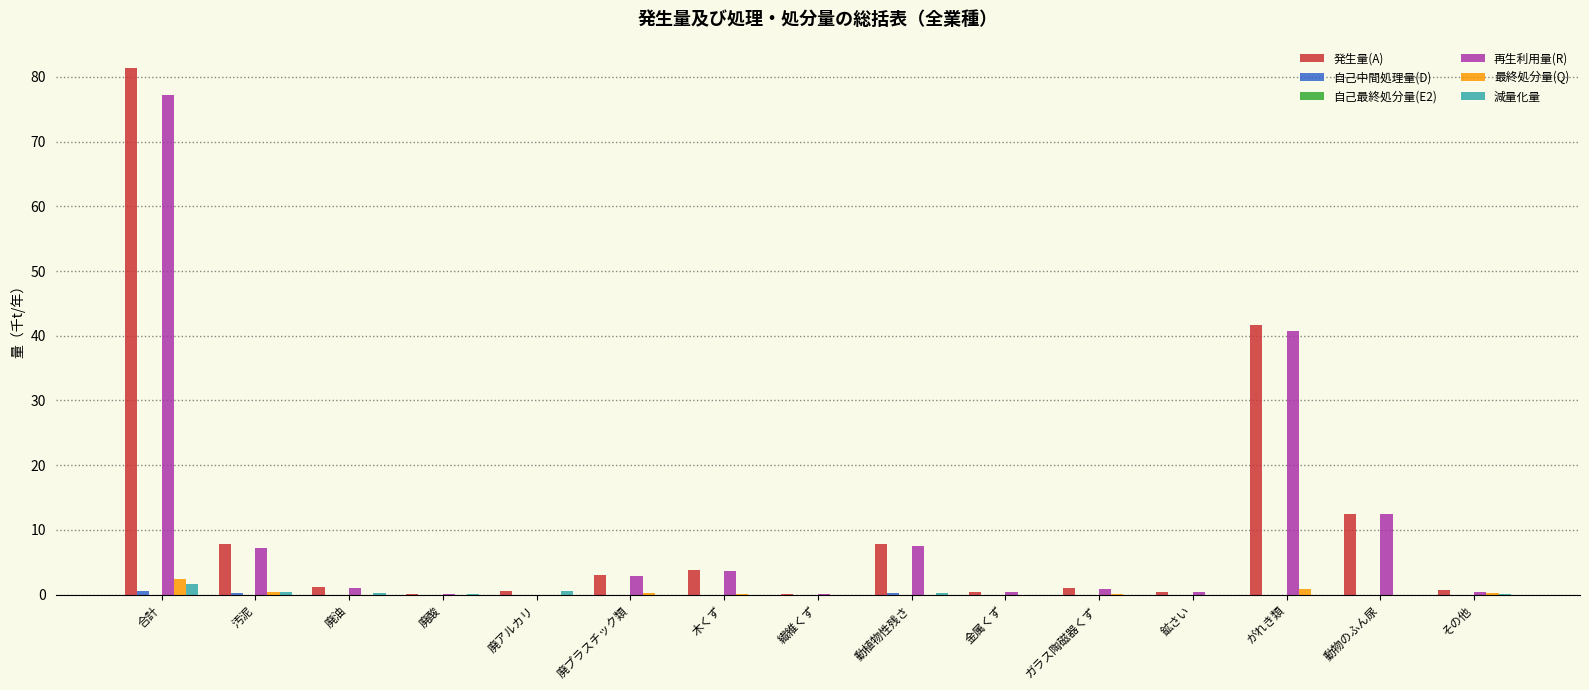

At which category is the sum across all series the highest?

合計